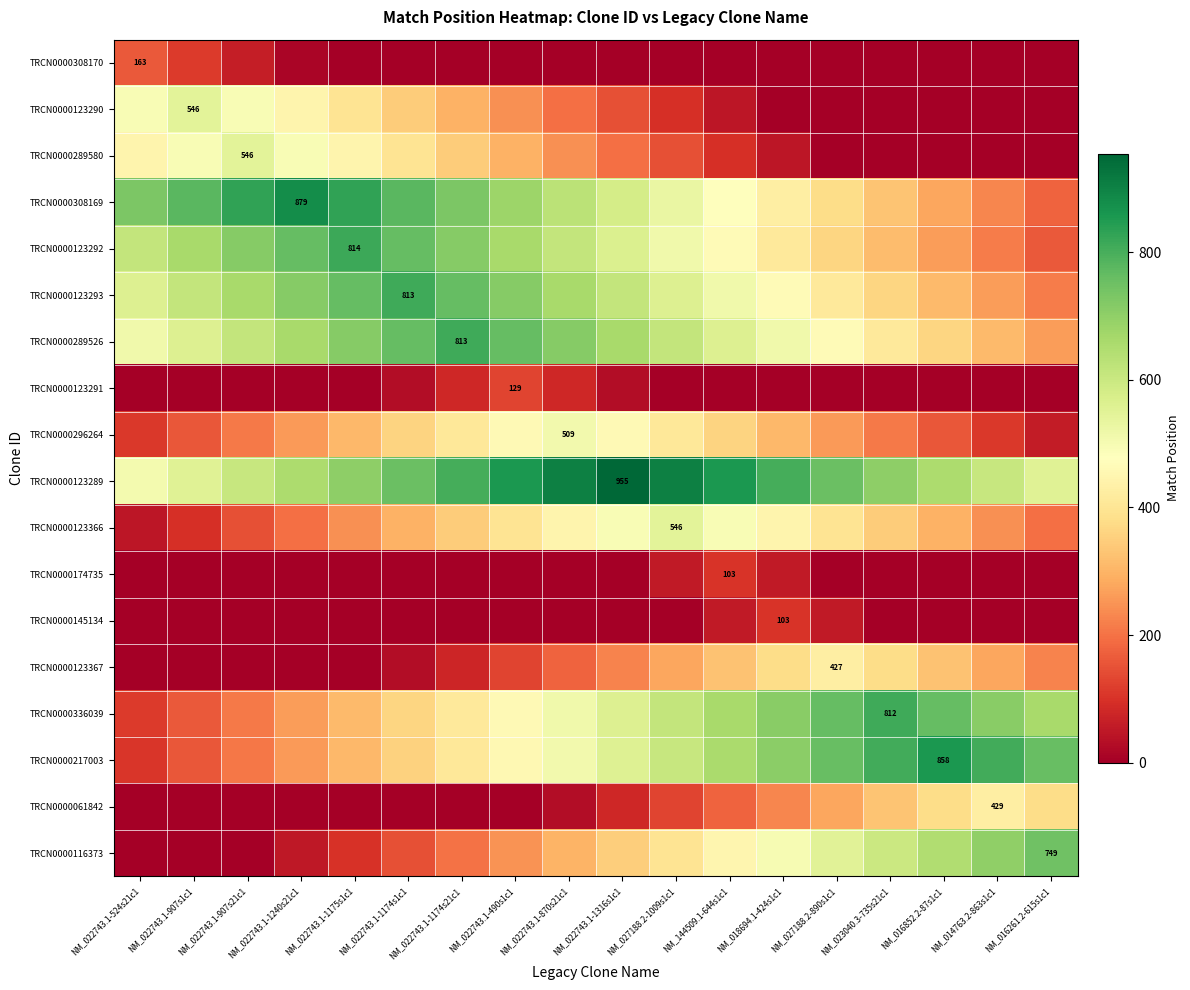

Is it true that TRCN0000123293 equals 813 at NM_022743.1-1174s1c1?

True